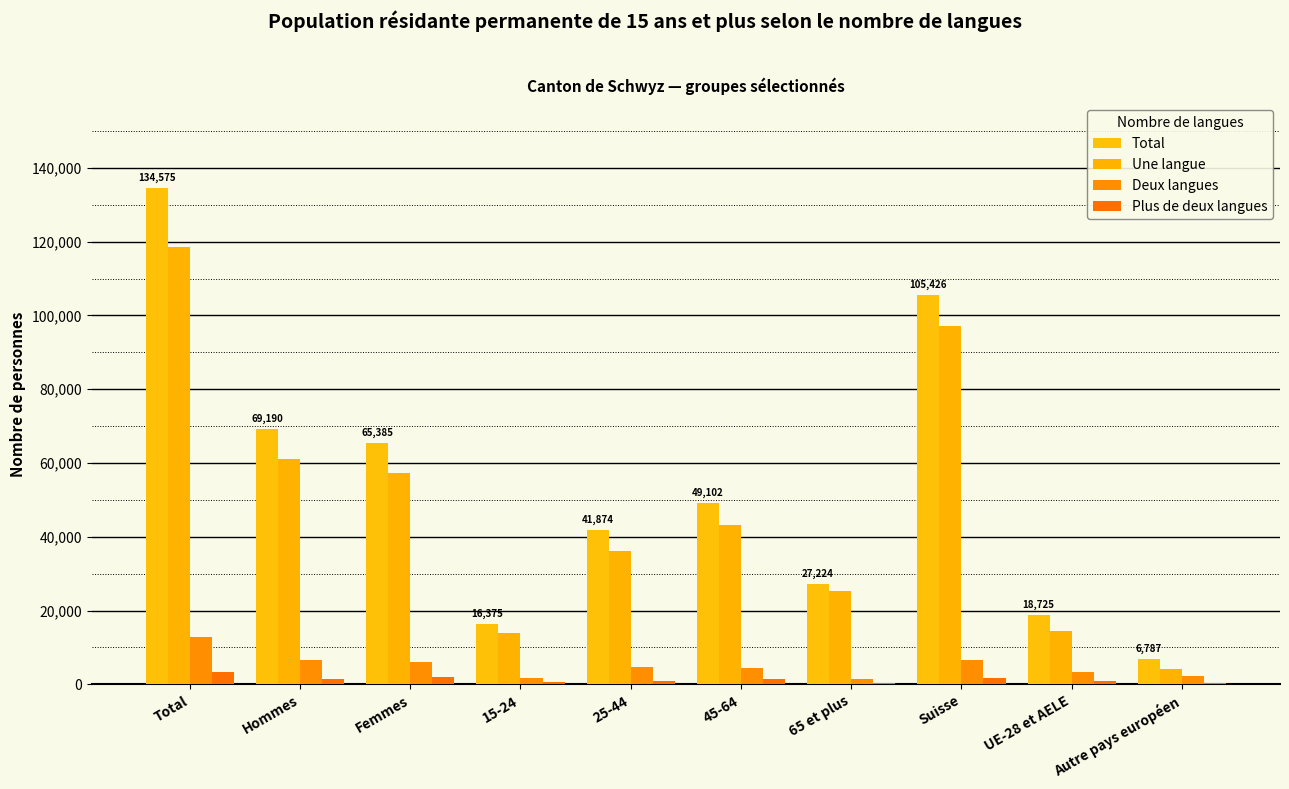

The value of Une langue at 25-44 is 36184.6. True or false?

True